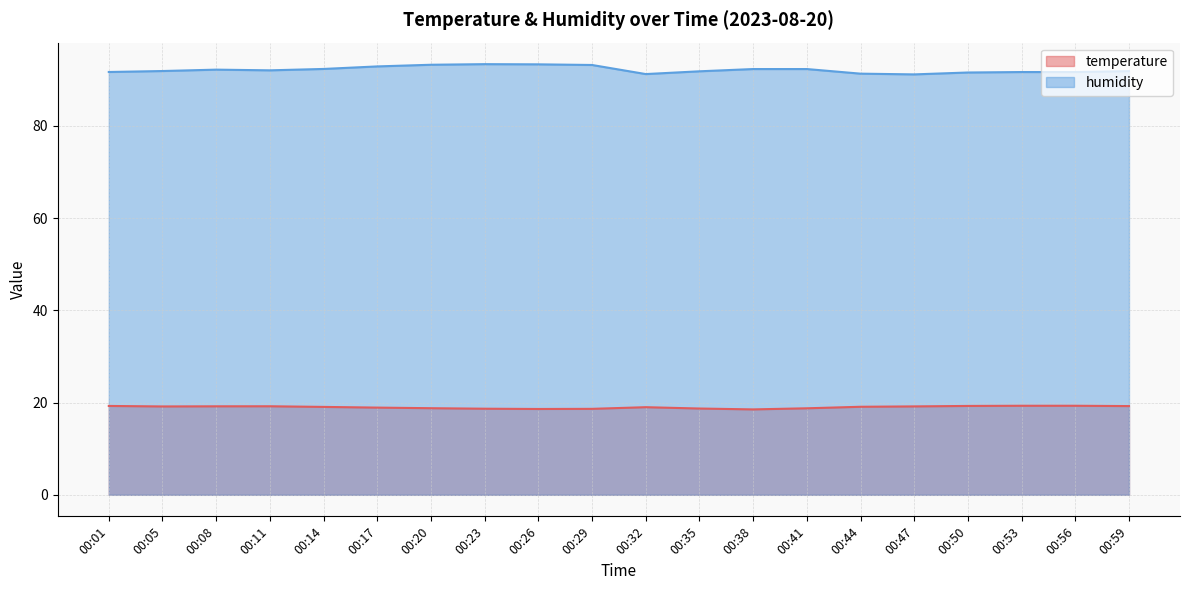

Rank the series by their average value, from highest to lowest.

humidity, temperature